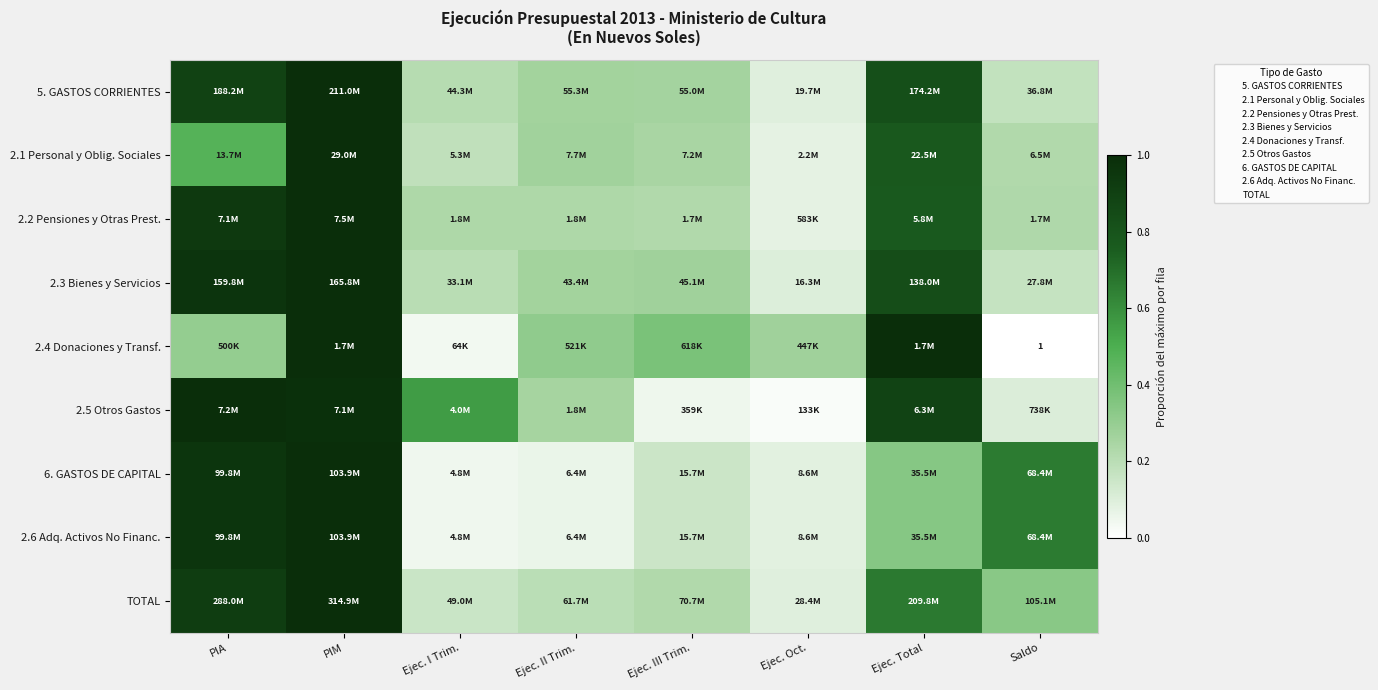

The 2.3 Bienes y Servicios series shows 0.3 at Ejec. II Trim.. True or false?

True